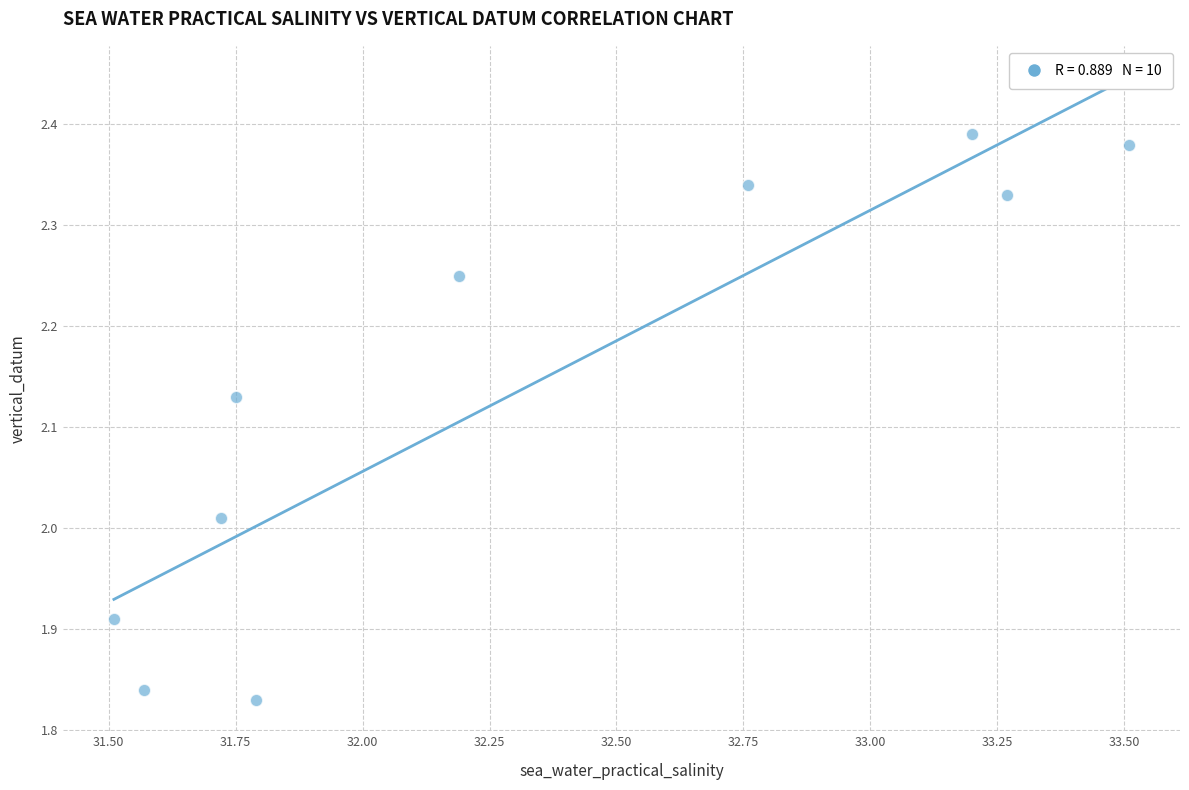

What is the average X value?

32.3